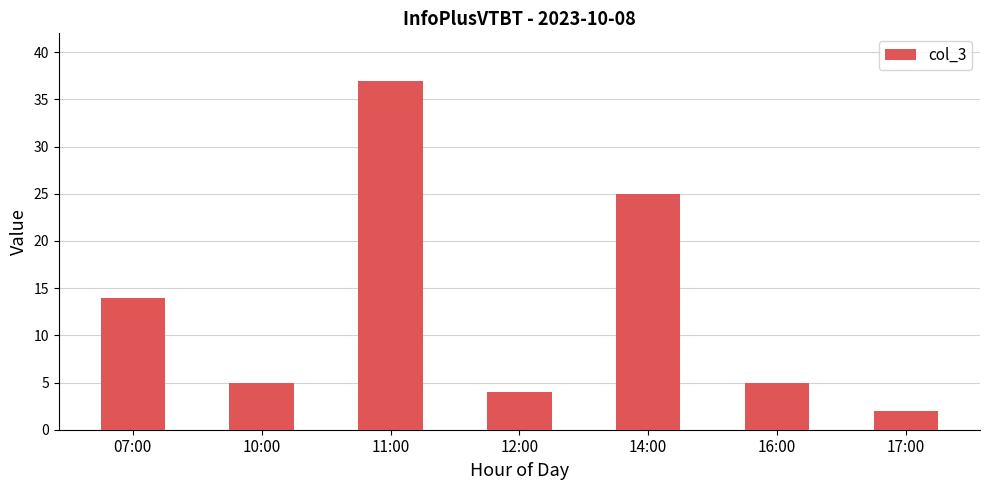

Reading right to left, extract all data points from this chart.

2	5	25	4	37	5	14